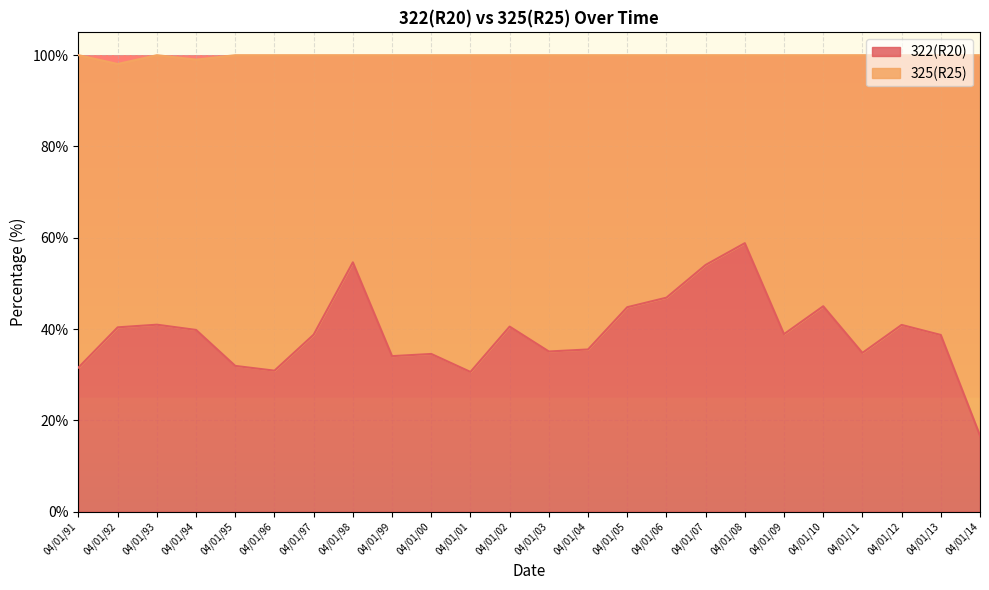

Between 04/01/14 and 04/01/98, which is larger?

04/01/98